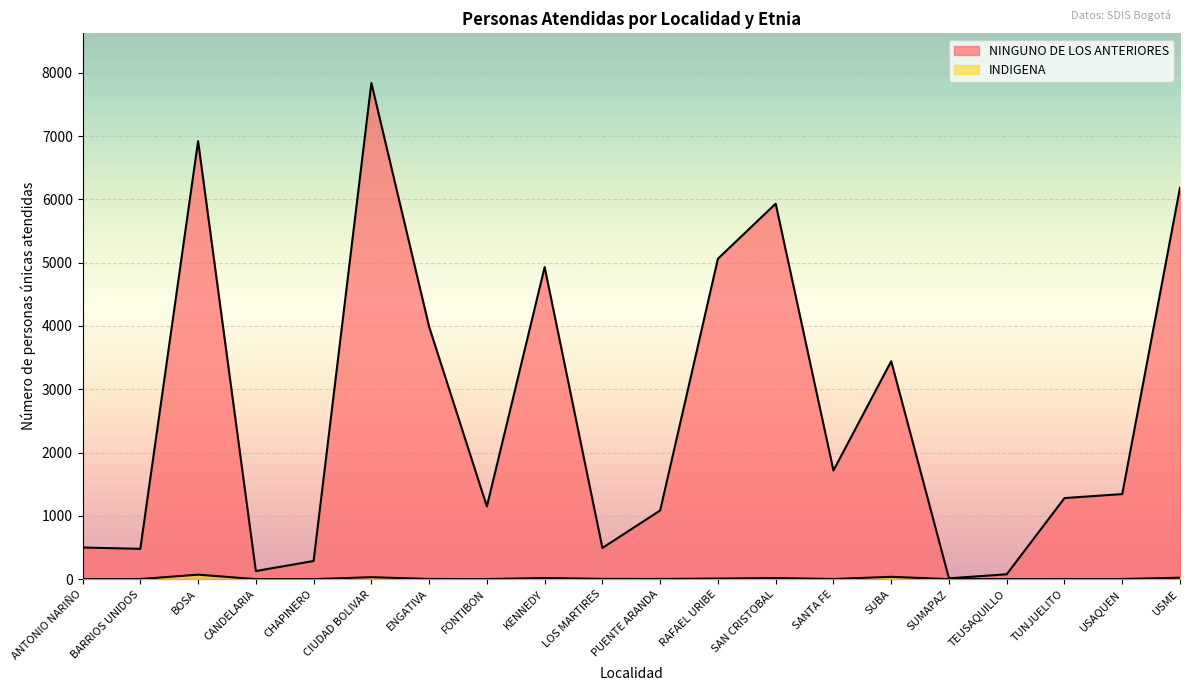

Rank the series by their average value, from lowest to highest.

INDIGENA, NINGUNO DE LOS ANTERIORES